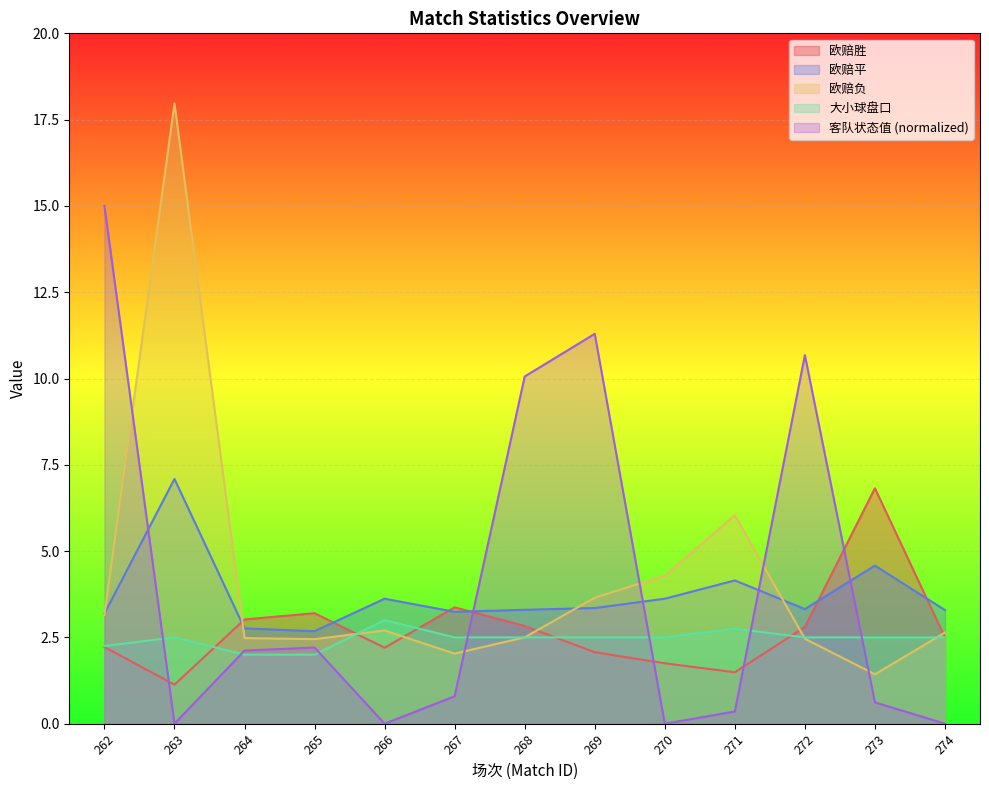

At which category does the chart reach its peak across all series?

263